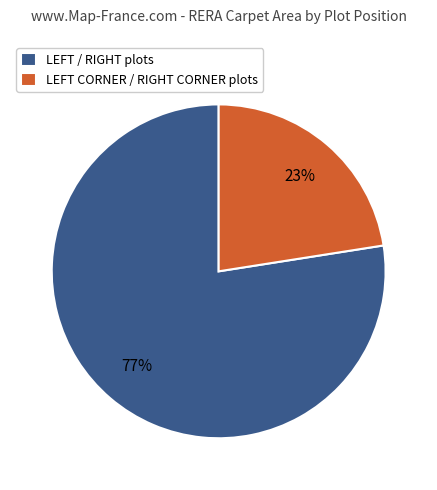

Which slice is the largest?

LEFT / RIGHT plots